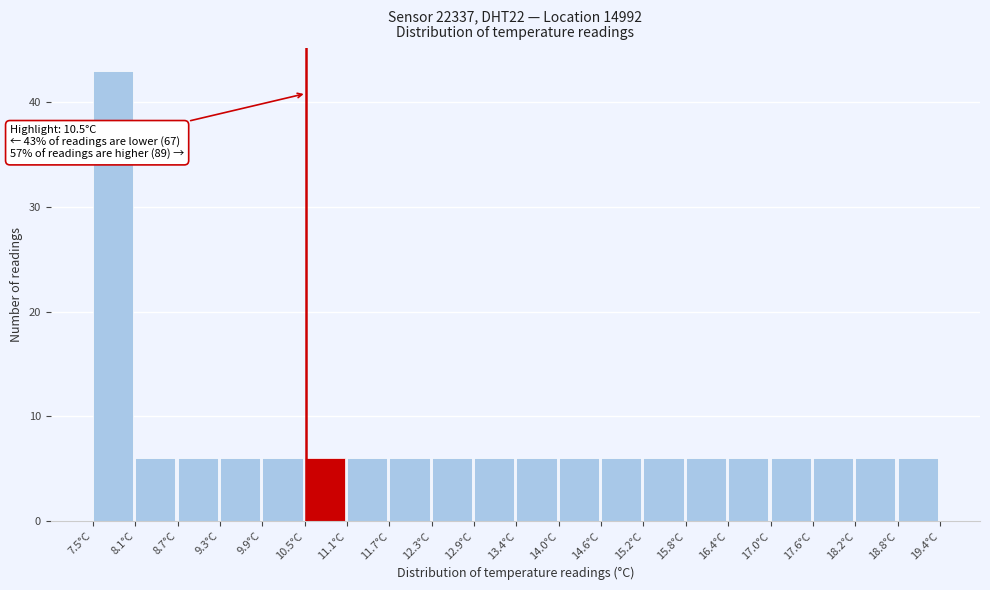

Which range on the x-axis has the tallest bar?

7.5 to 8.1